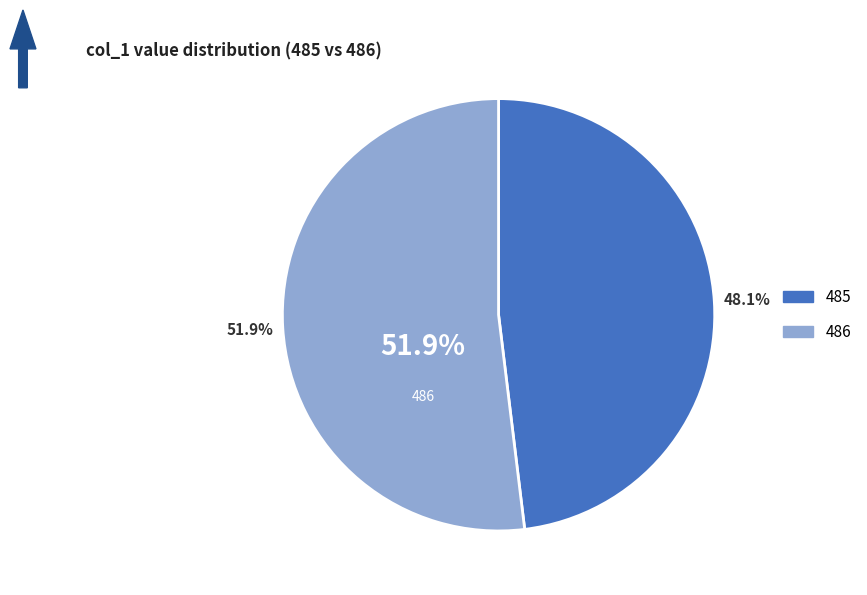

Does 485 represent more than half of the total?

No